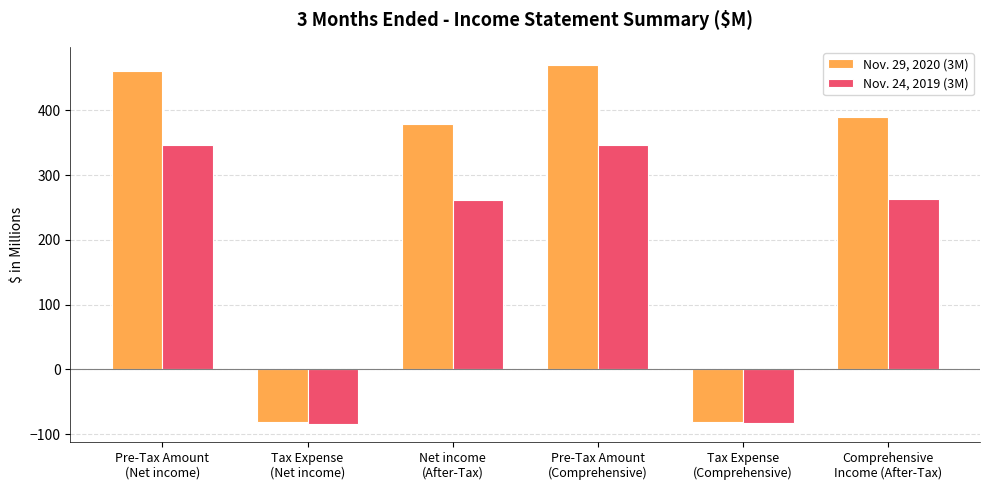

What is the maximum value for Nov. 24, 2019 (3M)?

346.2